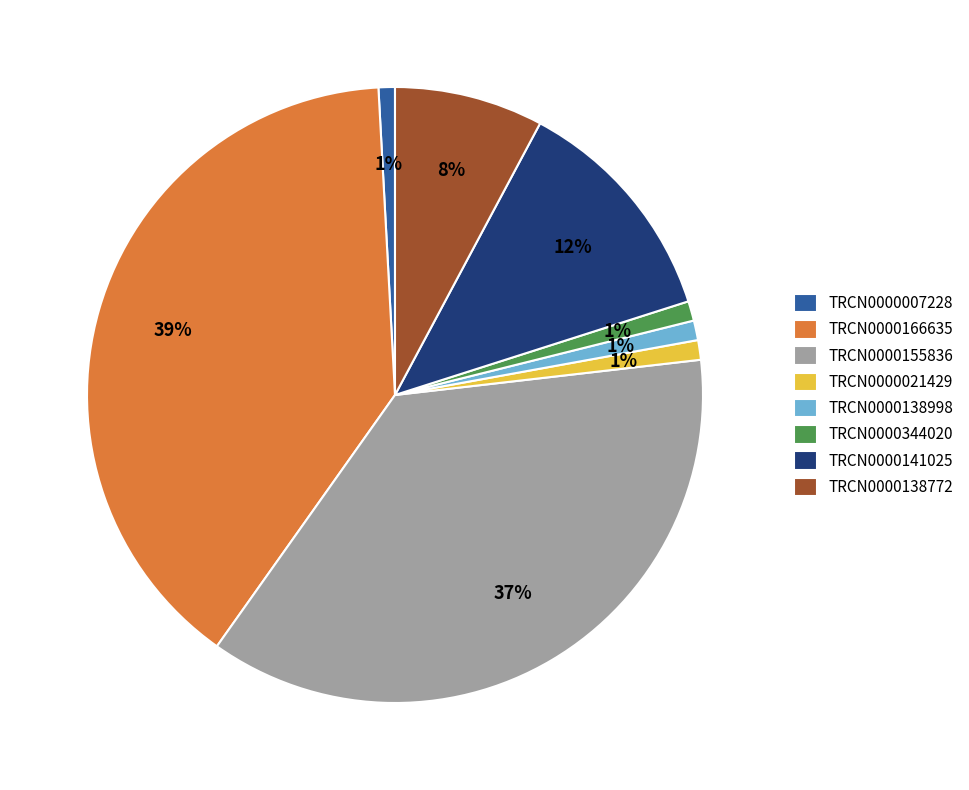

Combined, do TRCN0000141025 and TRCN0000344020 account for over 50%?

No